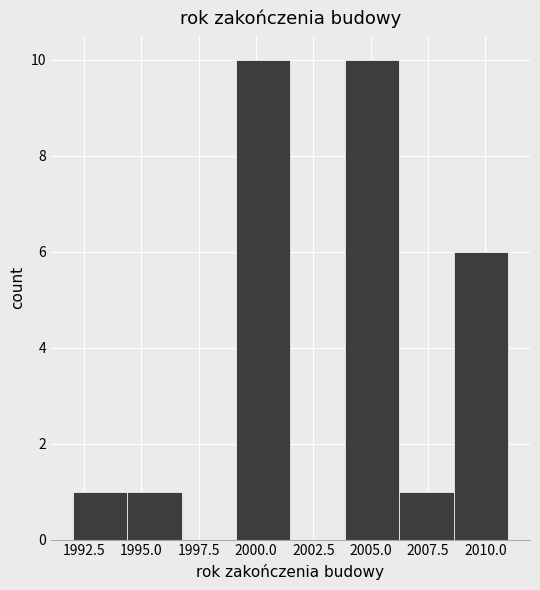

Reading left to right, transcribe this chart: for each bar, give the range it covers on the x-axis and its height. Neither the bar edges nor the heights are printed on the chart, so give them approximately, as read against the axes.

1992.0 to 1994.5: 1
1994.5 to 1997.0: 1
1997.0 to 1999.0: 0
1999.0 to 2001.5: 10
2001.5 to 2004.0: 0
2004.0 to 2006.5: 10
2006.5 to 2008.5: 1
2008.5 to 2011.0: 6